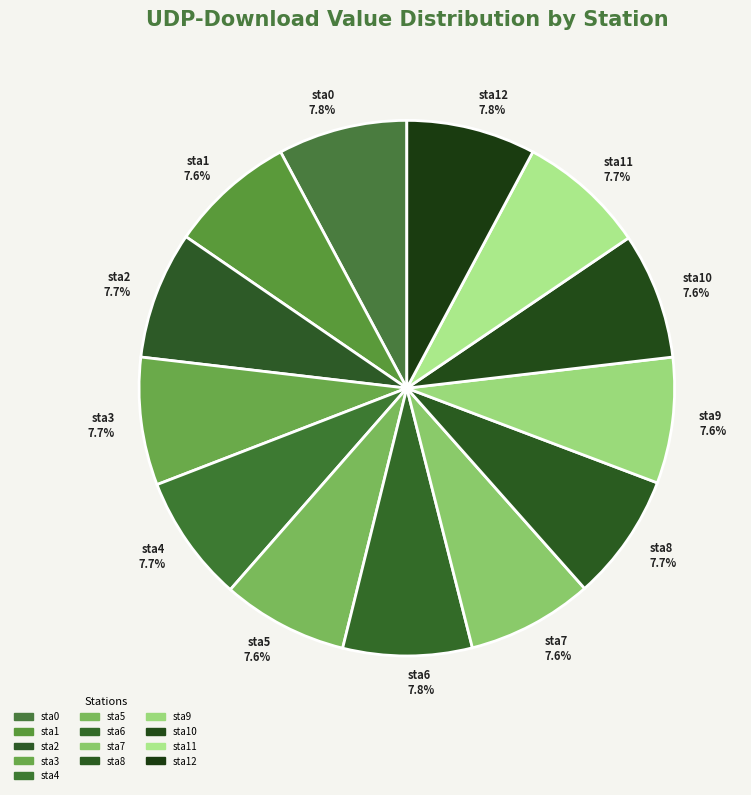

Approximately how many times larger is the value at sta12 compared to sta10?

1.0